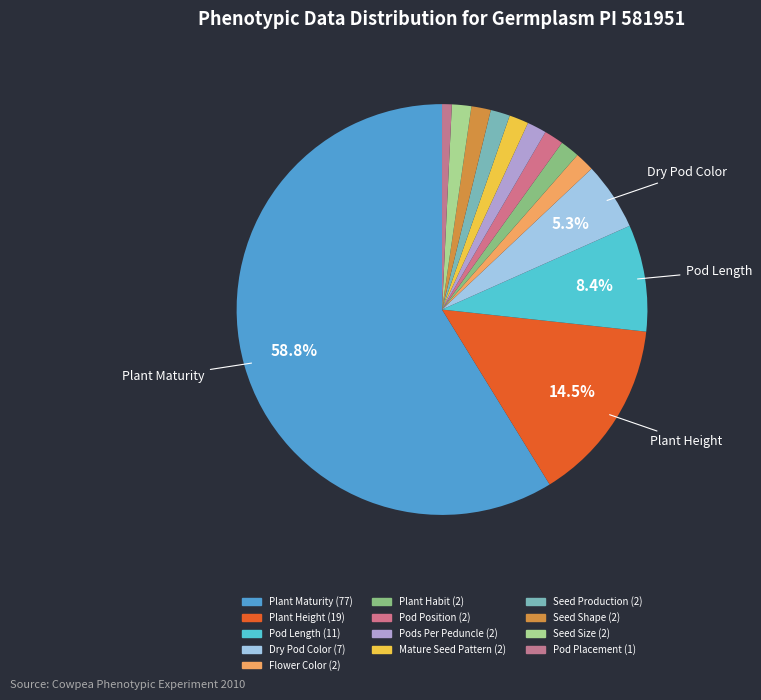

What percentage is the Plant Maturity slice, to the nearest percent?

59%